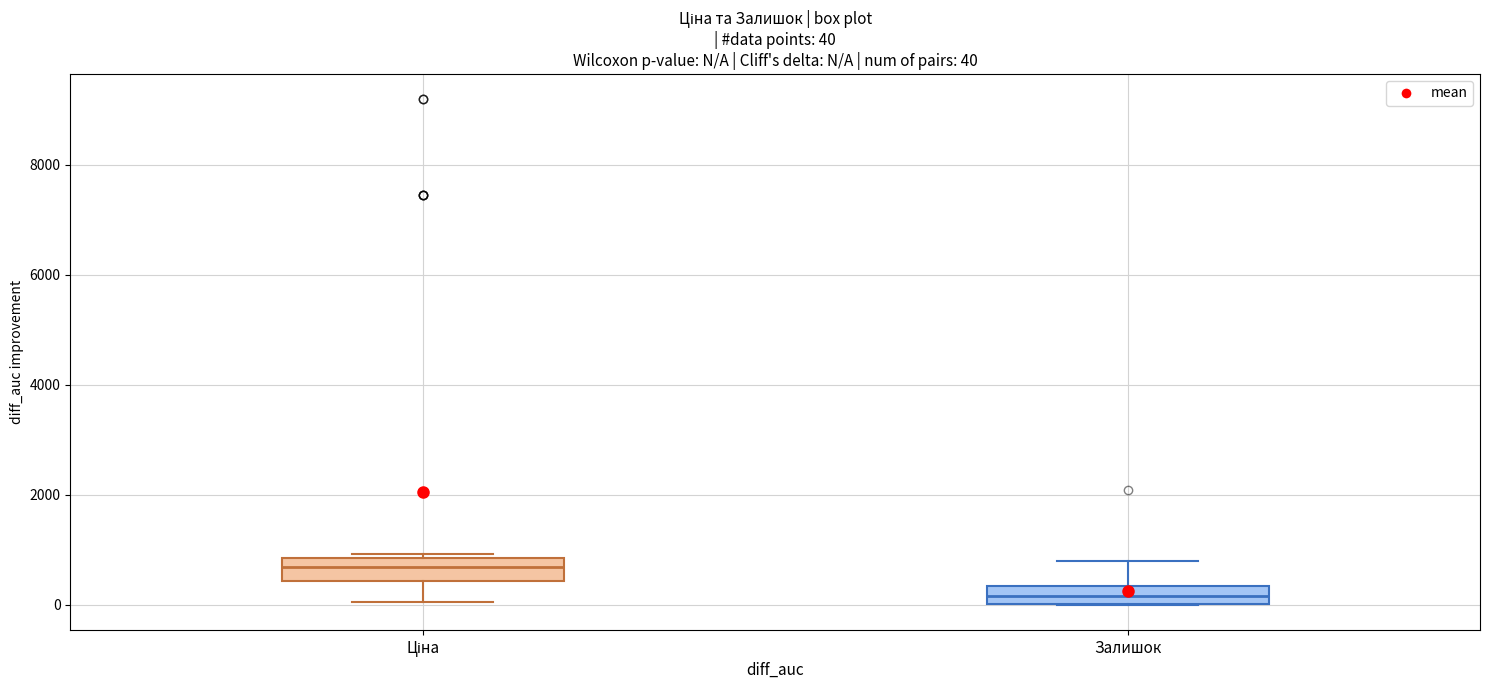

Which box has the highest median line?

Ціна